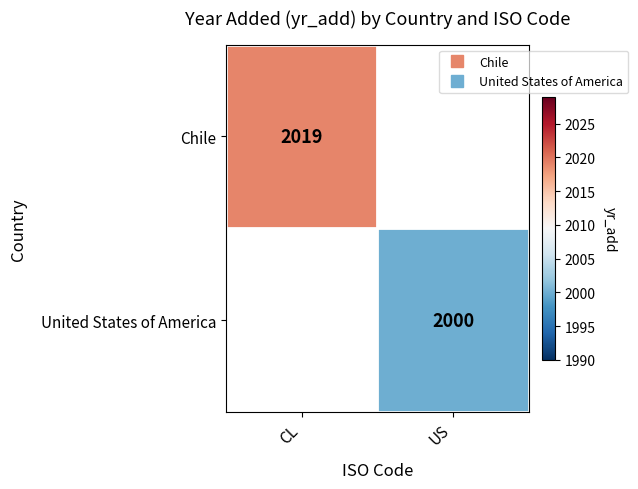

Read the Chile value at CL.

2019.0